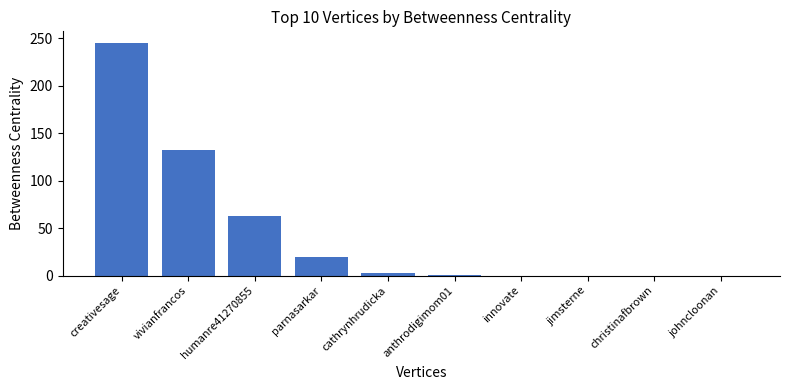

Between parnasarkar and vivianfrancos, which is larger?

vivianfrancos